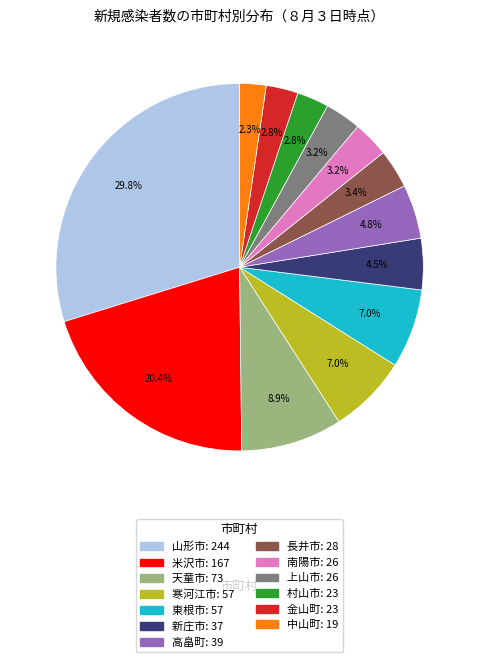

Between 寒河江市 and 新庄市, which is larger?

寒河江市